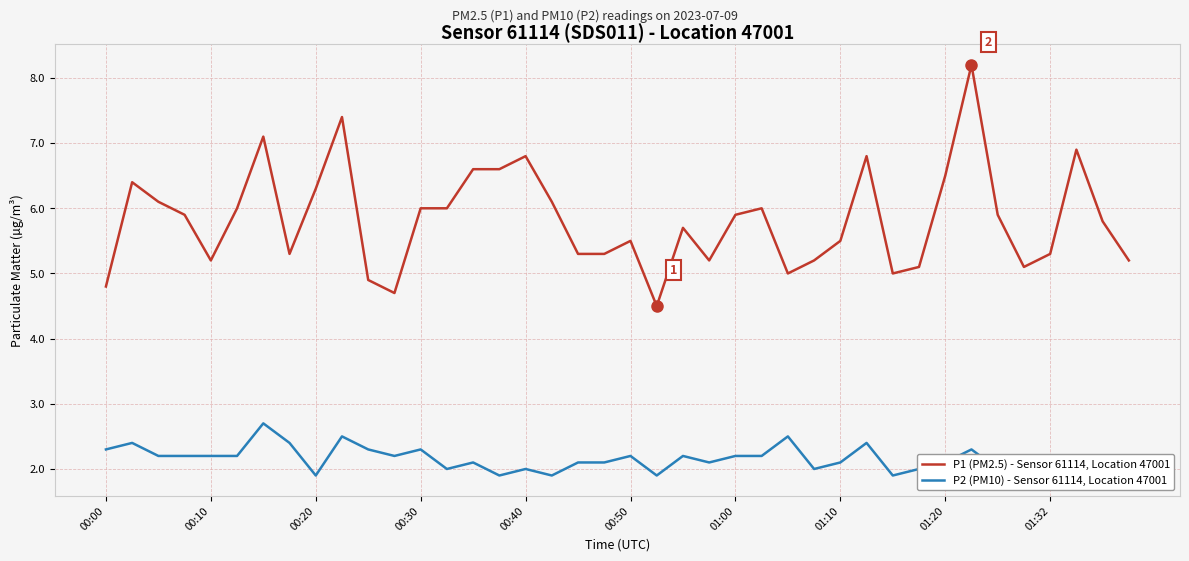

Which series has the largest total across all categories?

P1 (PM2.5) - Sensor 61114, Location 47001